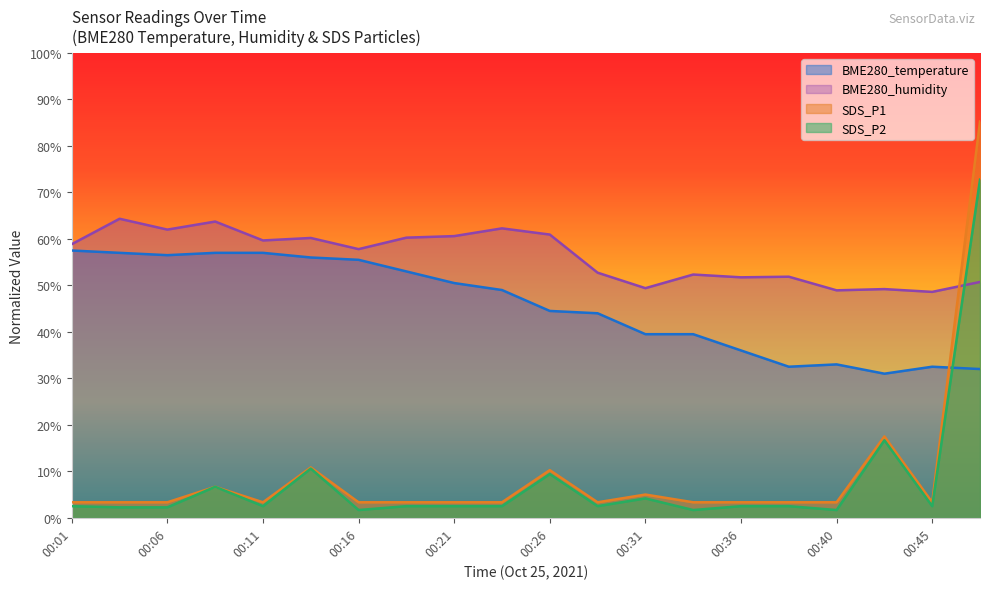

At which category is the sum across all series the highest?

00:48